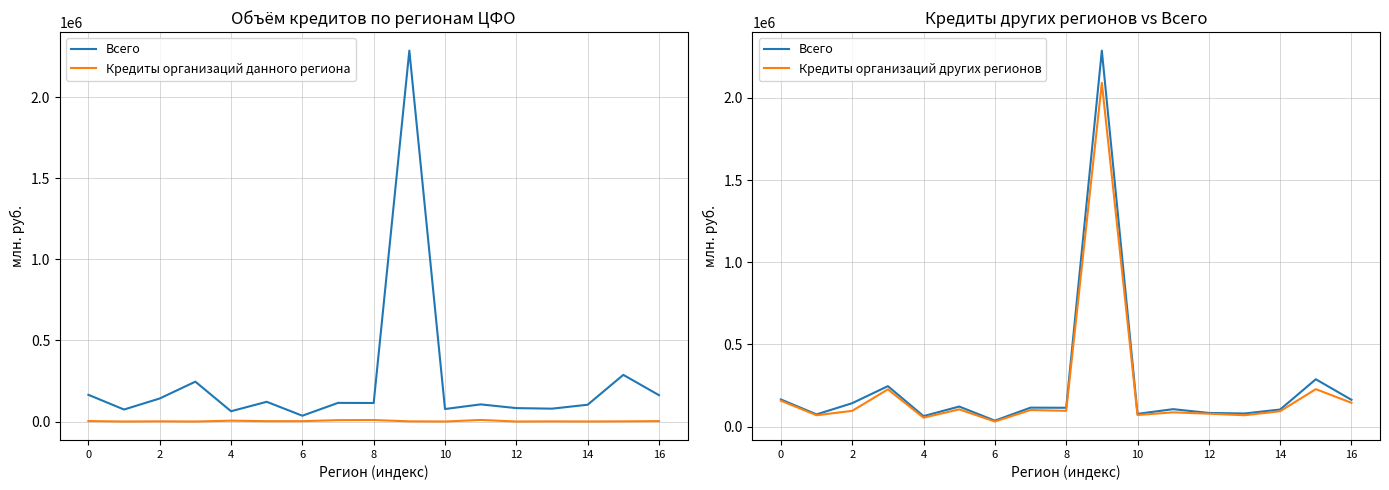

Which series has the widest spread of values?

Всего